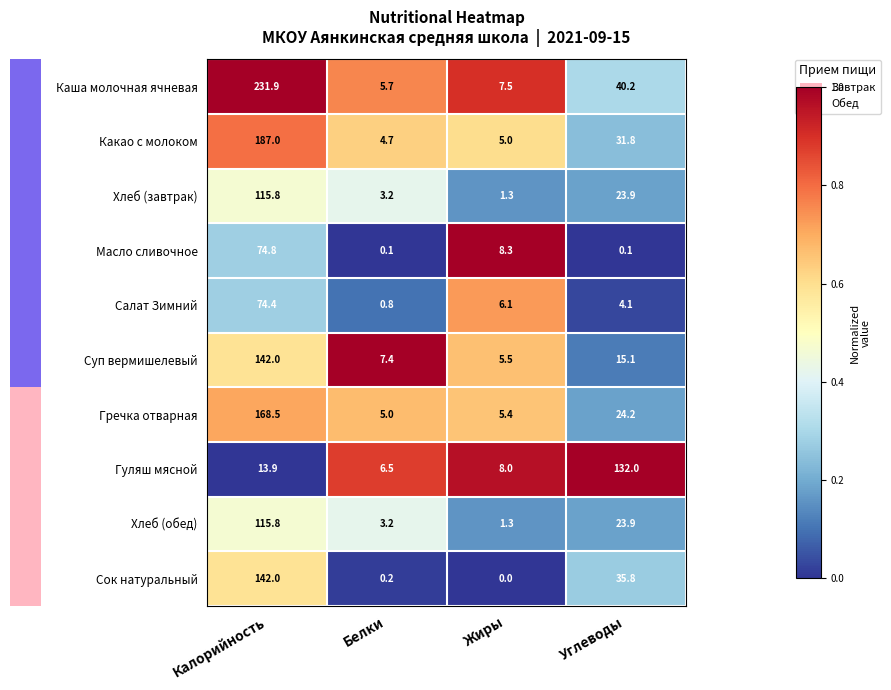

What is the average value of the Суп вермишелевый series?

42.5